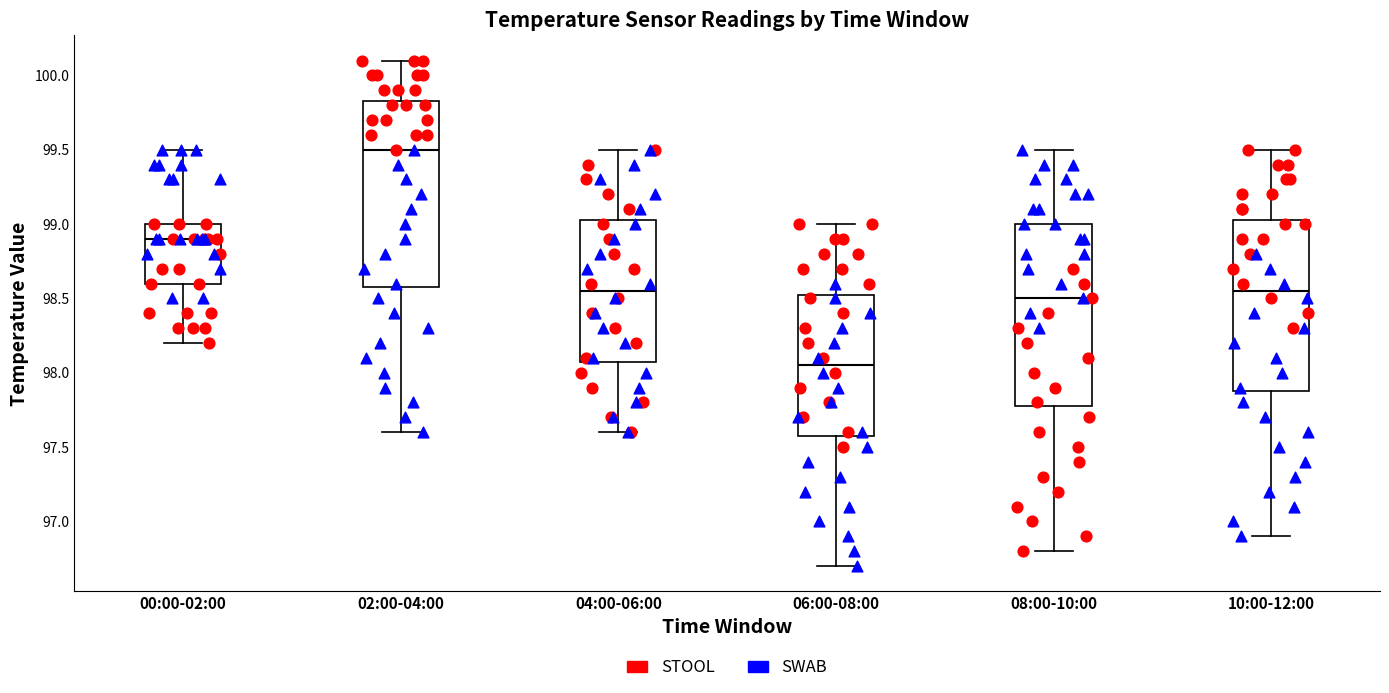

Where is the upper edge of the box for 06:00-08:00 on the y-axis? The values are not printed on the chart, so give them approximately, as read against the axis.

98.55